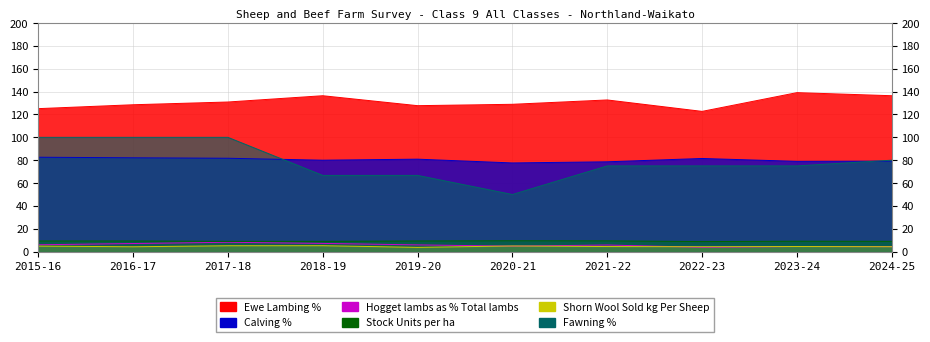

Is the value of Hogget lambs as % Total lambs at 2016-17 greater than the value of Calving % at 2016-17?

No